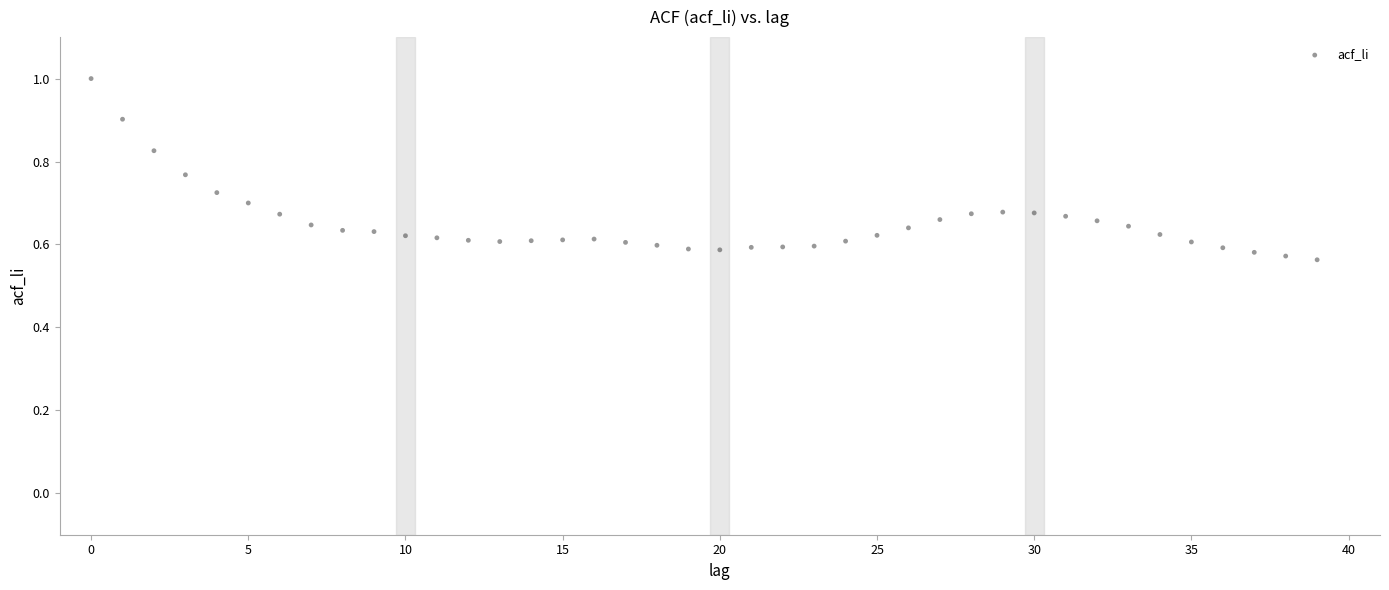

What is the range of Y values (max minus min)?

0.4